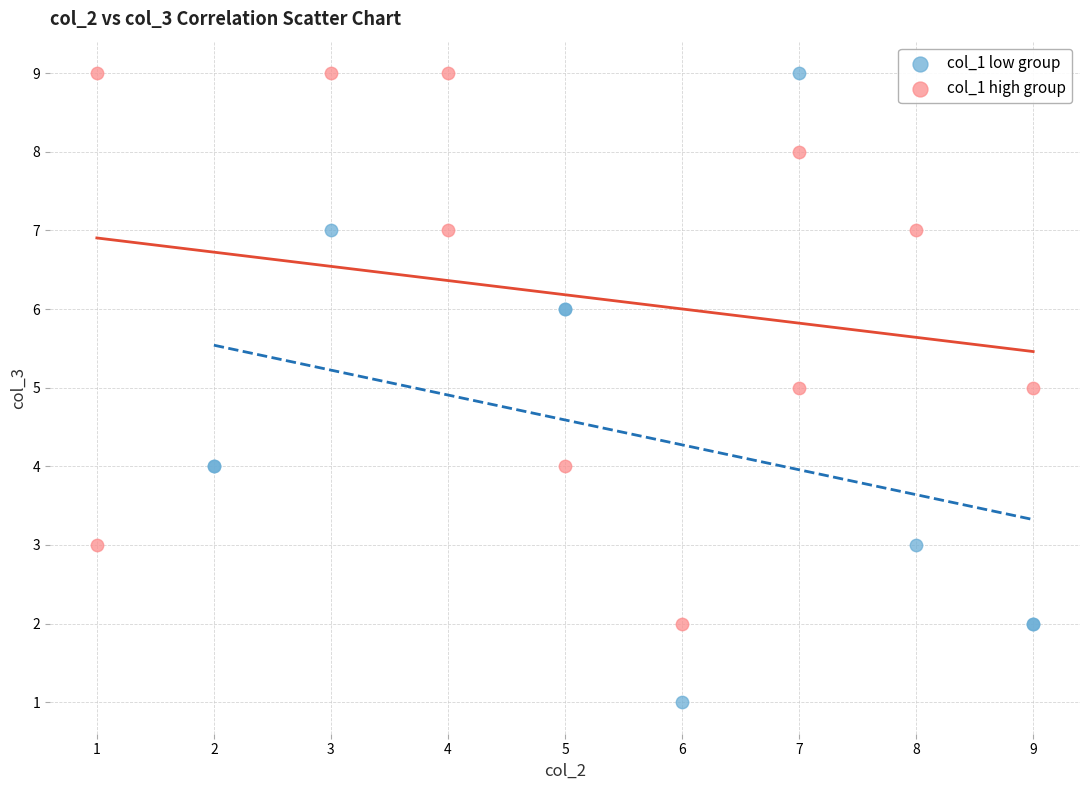

Which series has the largest Y range (max minus min)?

col_1 low group